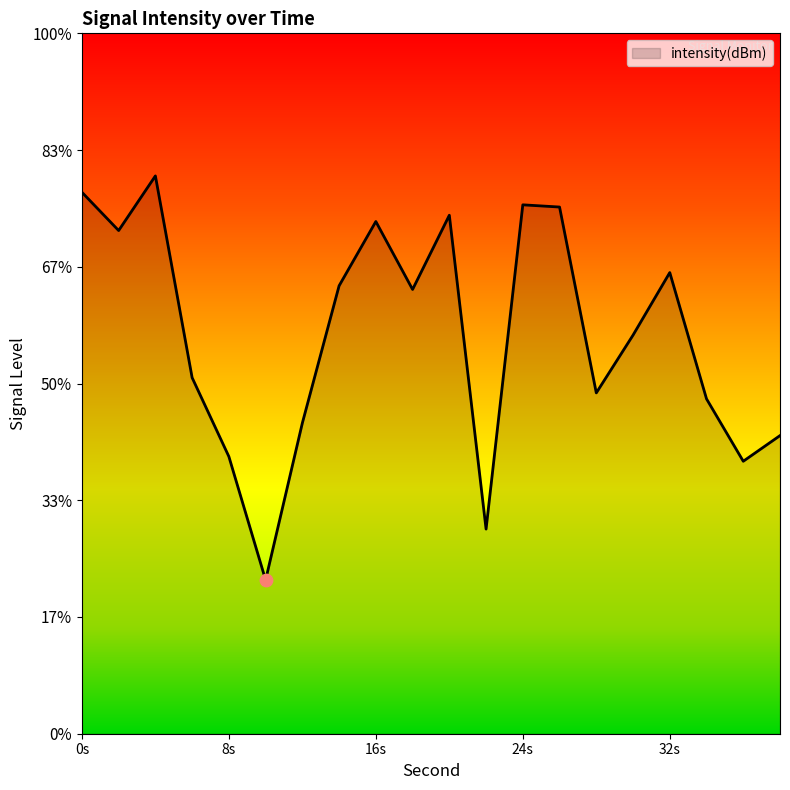

Which has a higher value, 18 or 22?

18